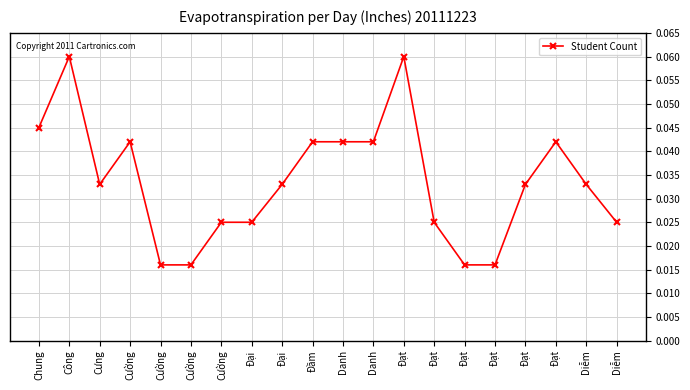

Reading left to right, what are all the values shown in this chart?

Chung=0.0	Công=0.1	Cưng=0.0	Cường=0.0	Cường=0.0	Cường=0.0	Cường=0.0	Đại=0.0	Đại=0.0	Đầm=0.0	Danh=0.0	Danh=0.0	Đạt=0.1	Đạt=0.0	Đạt=0.0	Đạt=0.0	Đạt=0.0	Đạt=0.0	Diễm=0.0	Diễm=0.0